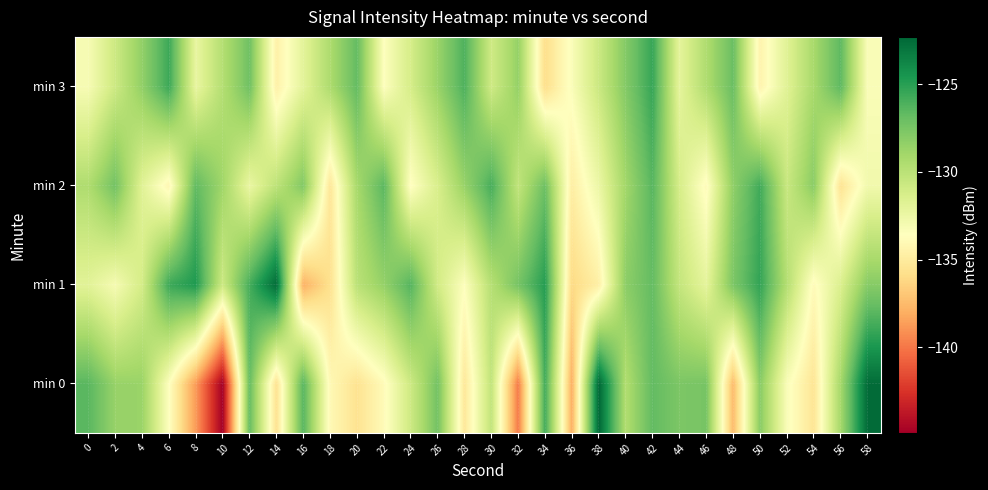

Where is min 3 nearest to the value -130?

10